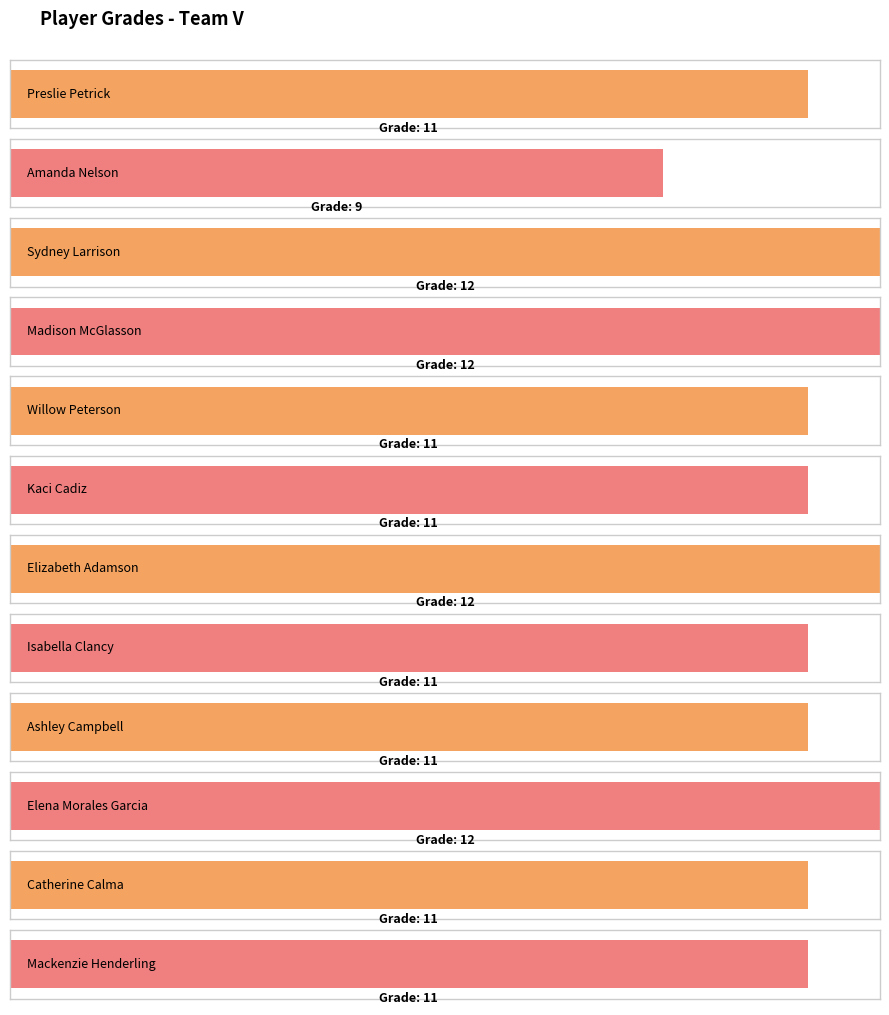

What is the maximum value shown in the chart?

12